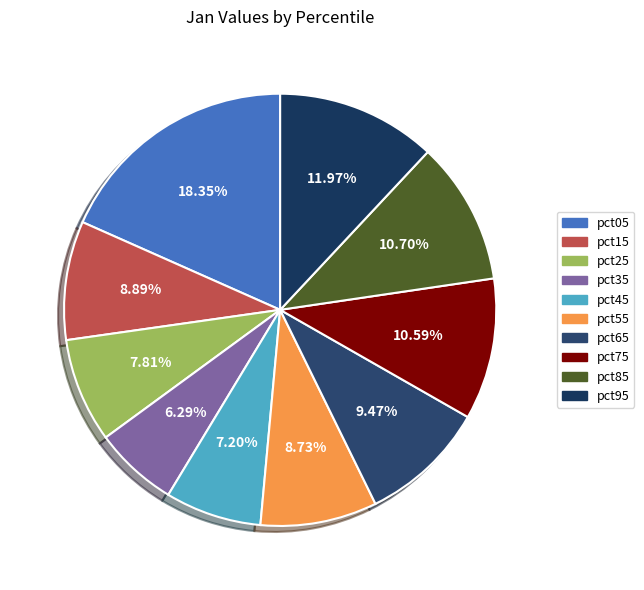

To the nearest percent, what is the average slice percentage?

10%